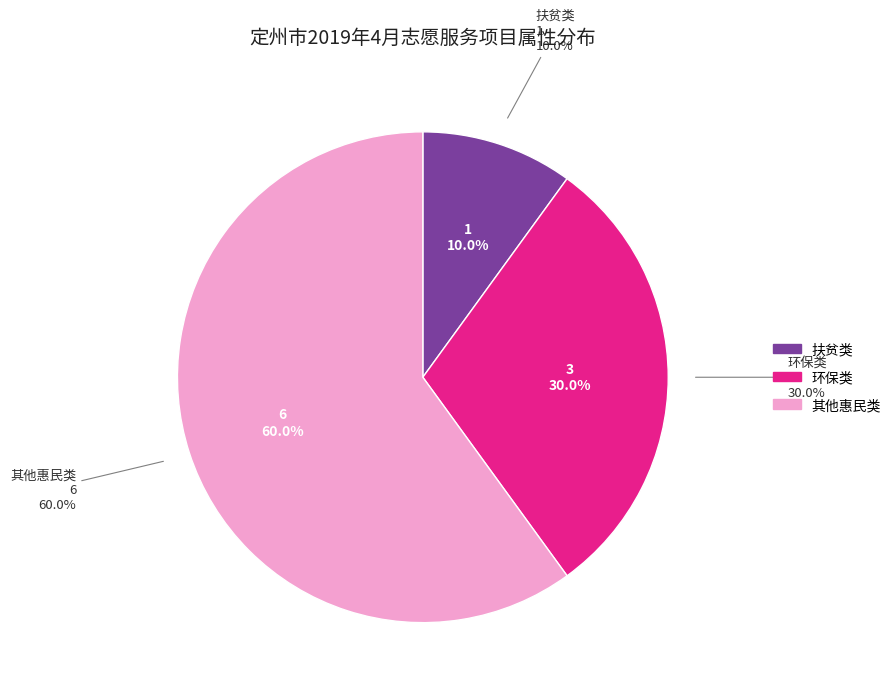

Is there any slice that represents more than half of the pie?

Yes